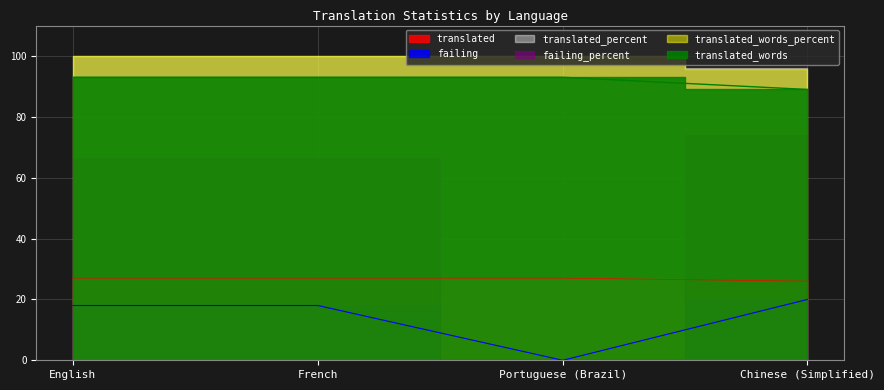

True or false: translated and translated_percent cross at least once.

False